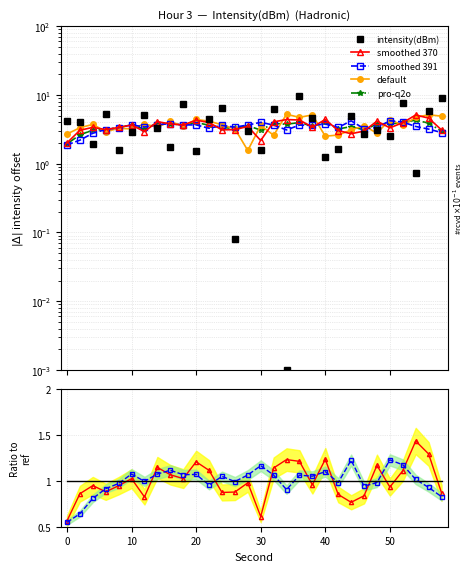

What is the approximate value of pro-q2o at 10?

3.1